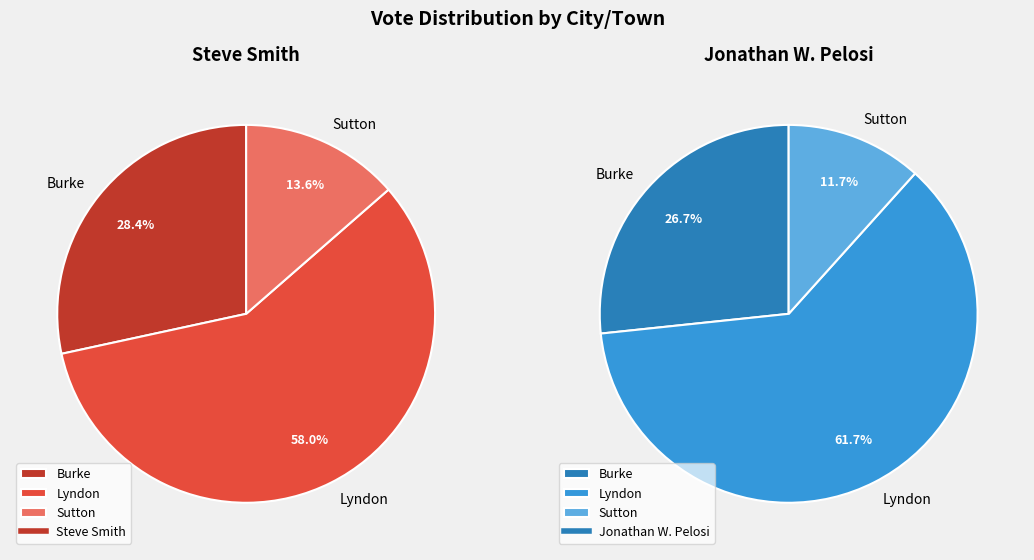

To the nearest percent, what is the difference between the Lyndon and Burke slice percentages?

35%